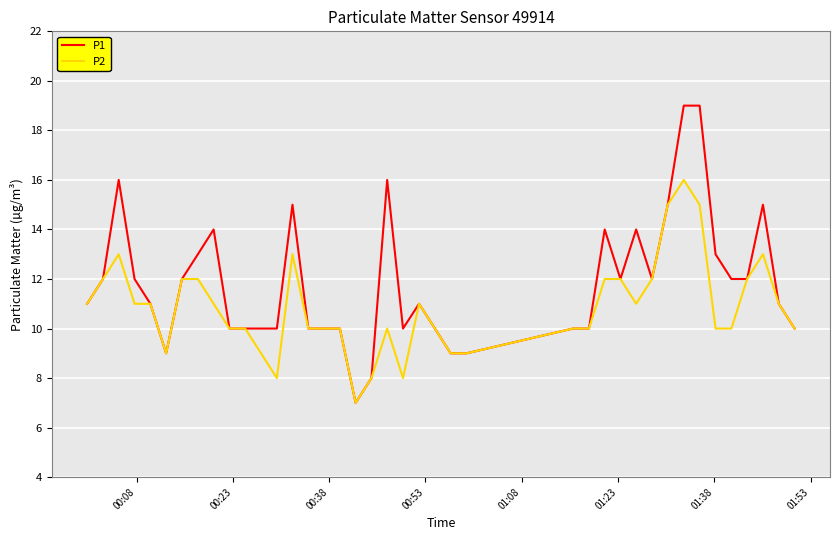

Which series has the largest total across all categories?

P1